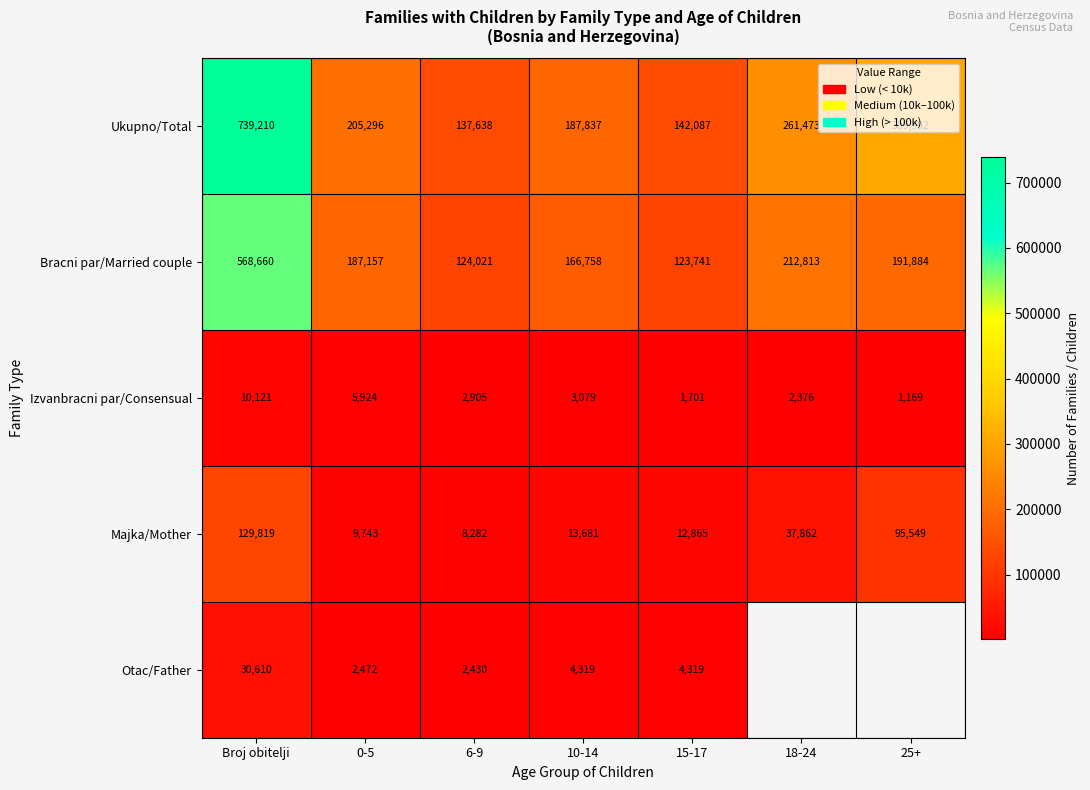

At which category does the chart reach its minimum across all series?

25+